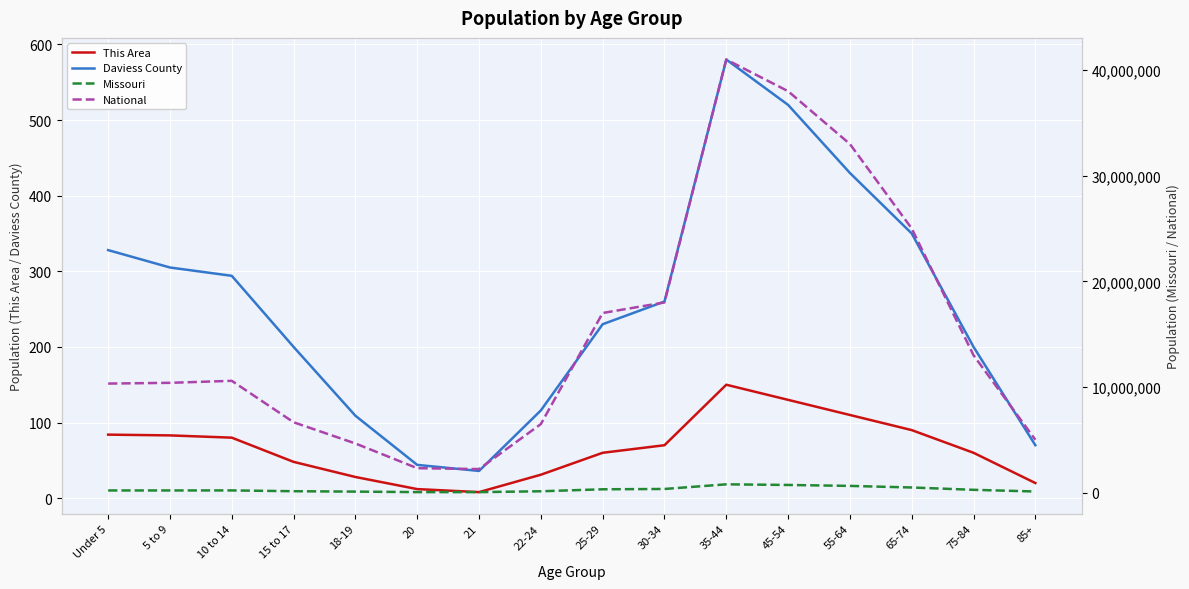

What is the highest value of the National series?

41000000